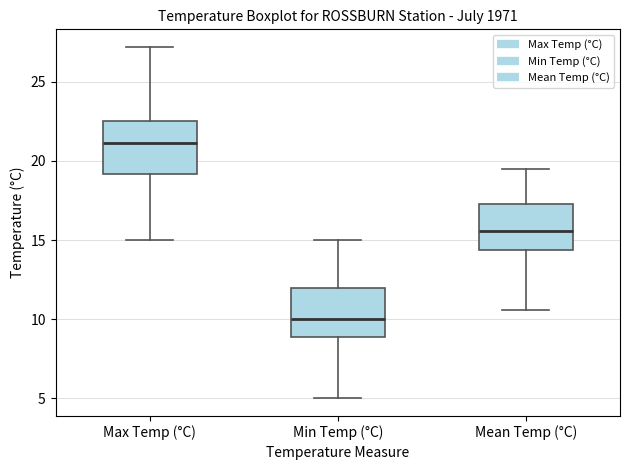

Where does the upper whisker of the box for Mean Temp (°C) end on the y-axis? The values are not printed on the chart, so give them approximately, as read against the axis.

19.5